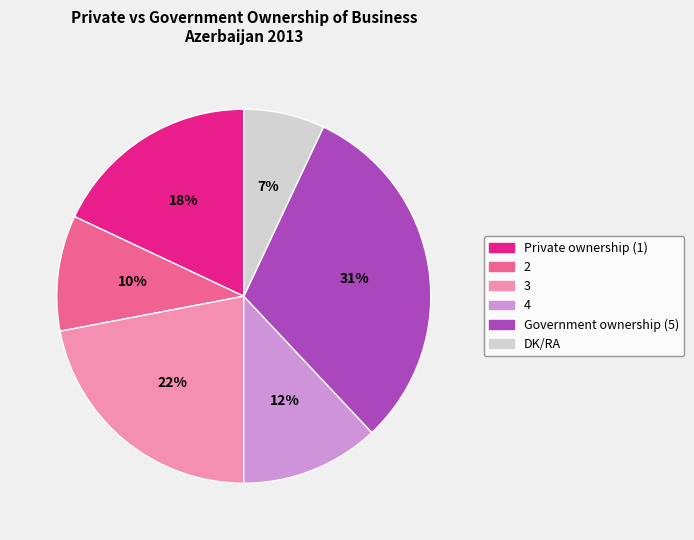

To the nearest percent, what is the difference between the 4 and 3 slice percentages?

10%